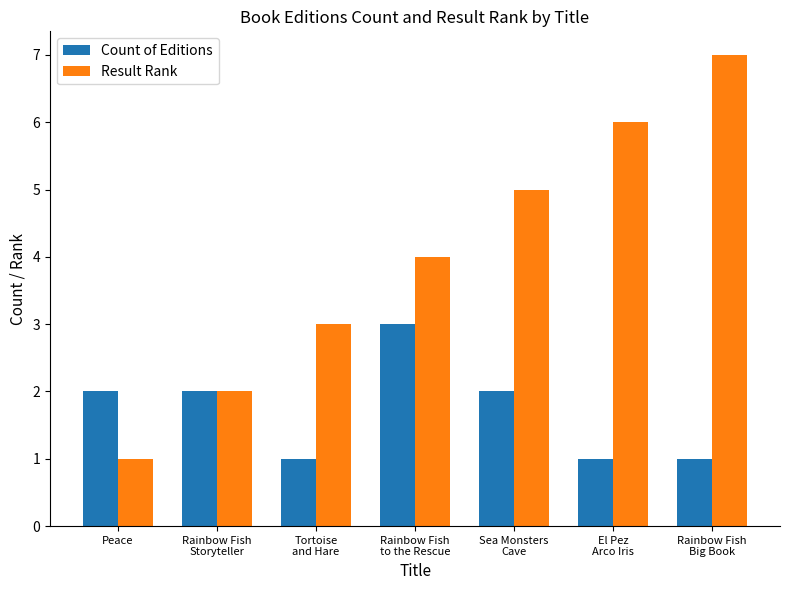

Which series has the largest total across all categories?

Result Rank